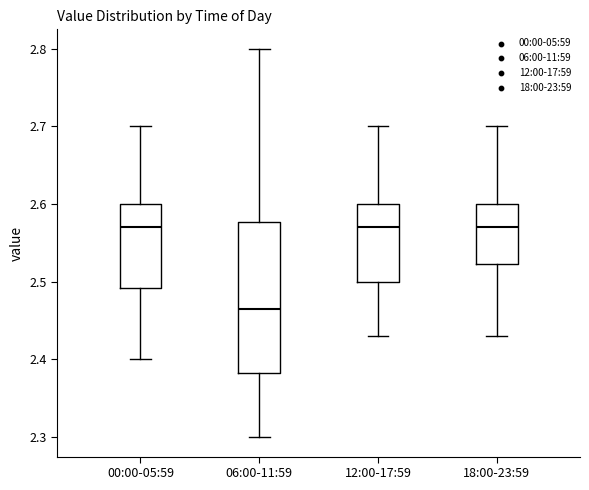

Where does the median line of the box for 18:00-23:59 sit on the y-axis? The values are not printed on the chart, so give them approximately, as read against the axis.

2.57